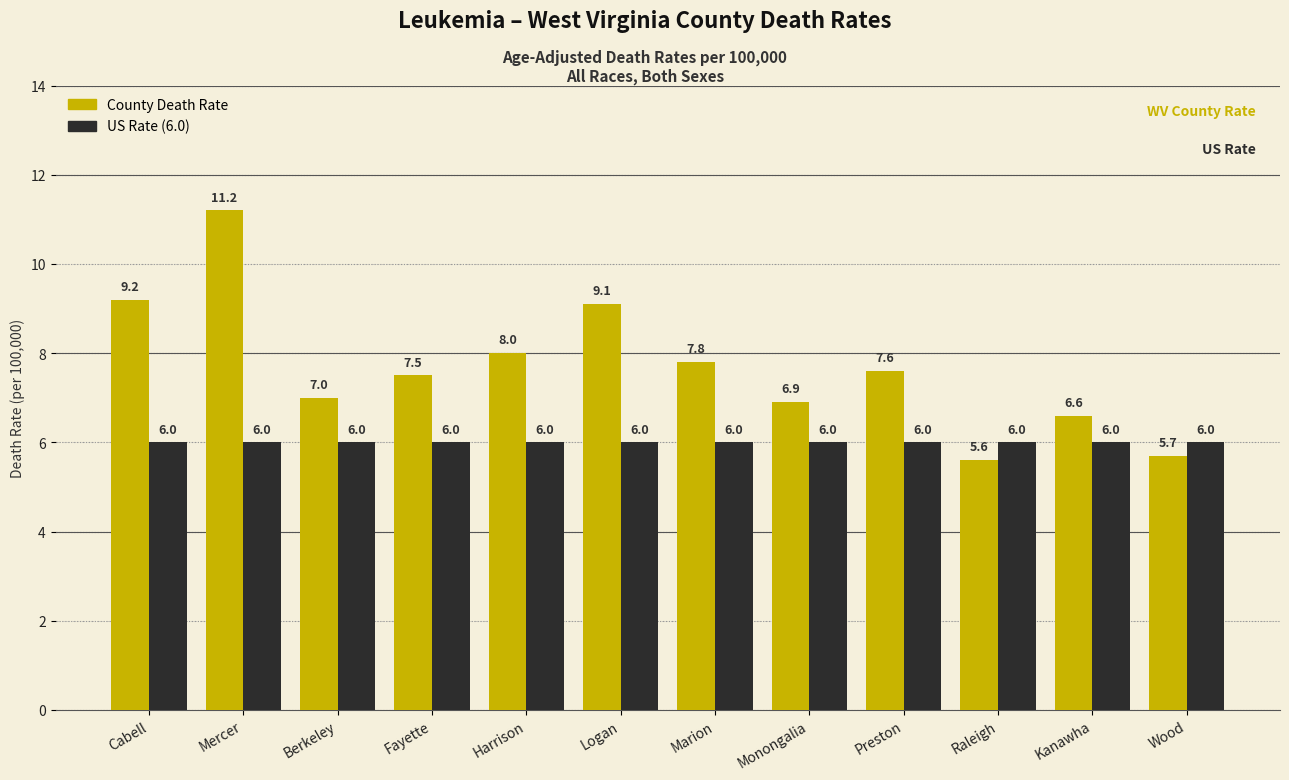

What is the total value across all series at Monongalia?

12.9